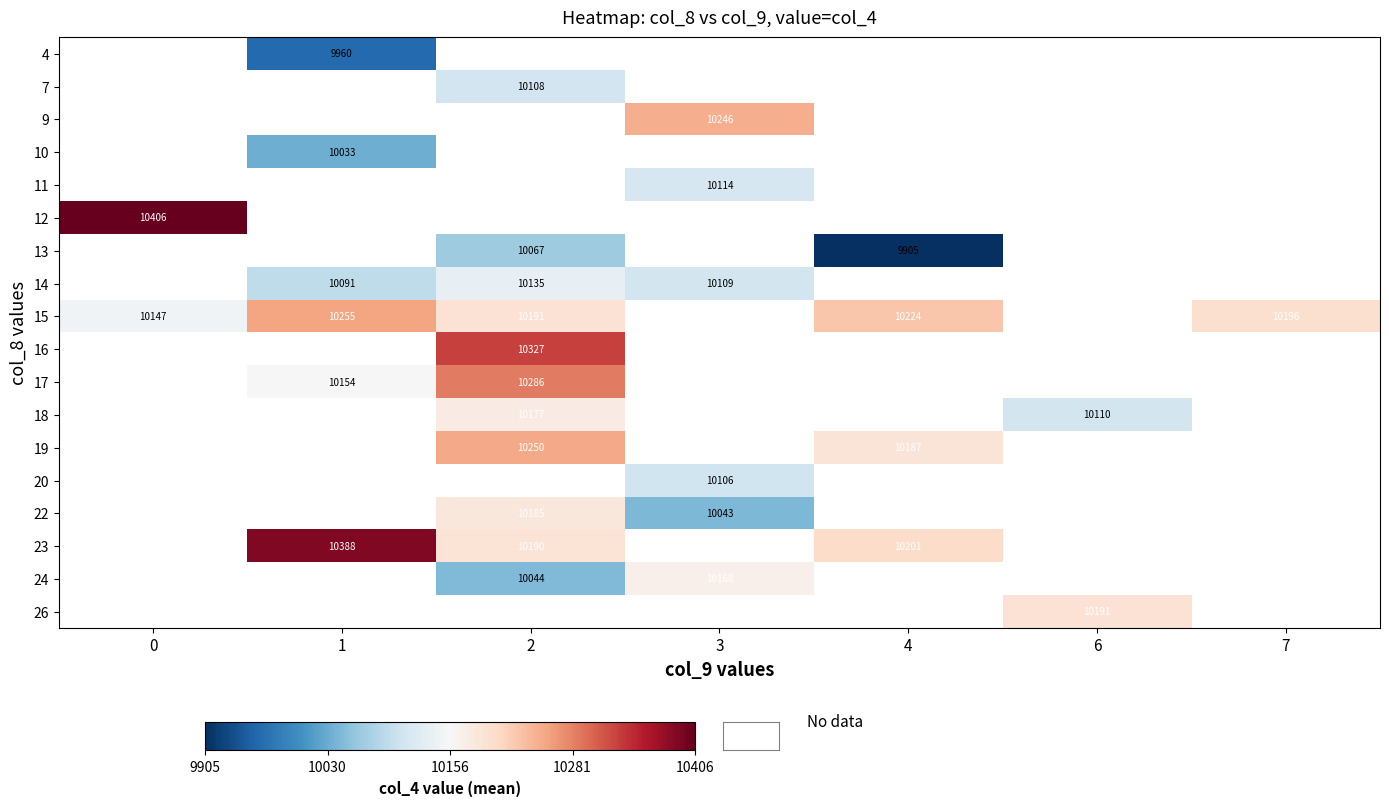

The value of 15 at 0 is 3079. True or false?

False